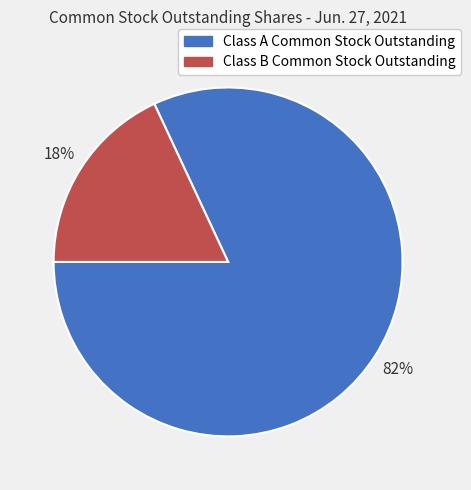

To the nearest percent, what is the difference between the Class A Common Stock Outstanding and Class B Common Stock Outstanding slice percentages?

64%